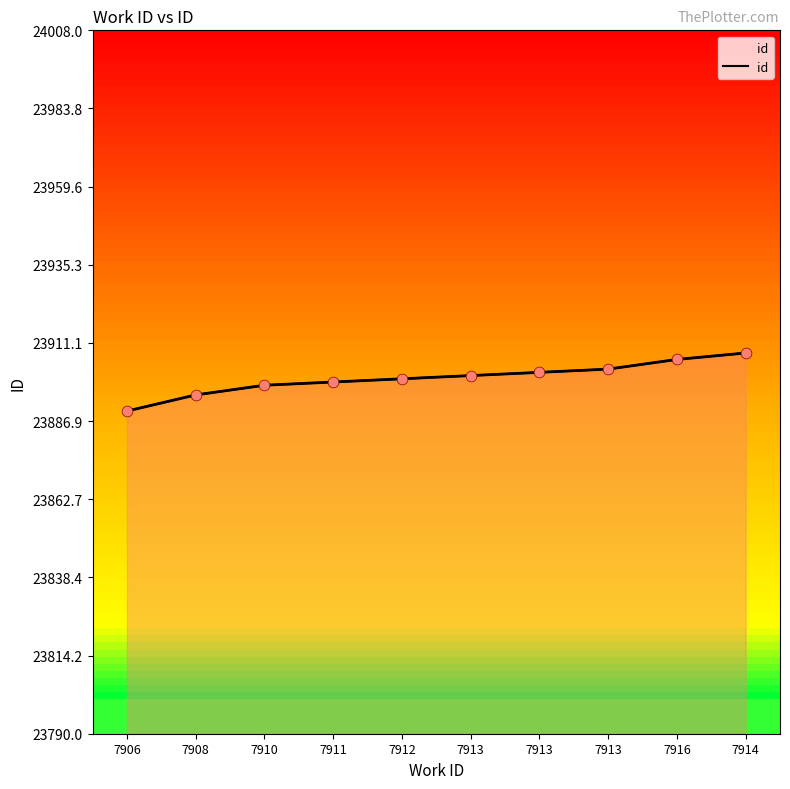

Approximately how many times larger is the value at 7910 compared to 7913?

1.0